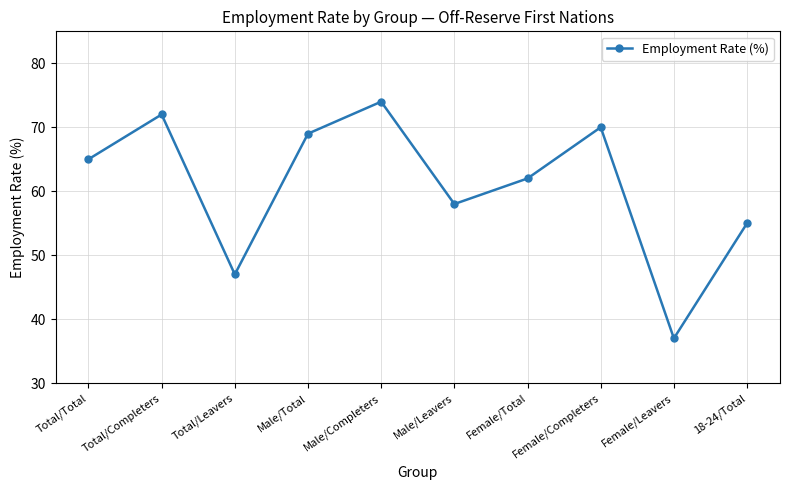

At which category does the chart reach its peak across all series?

Male/Completers